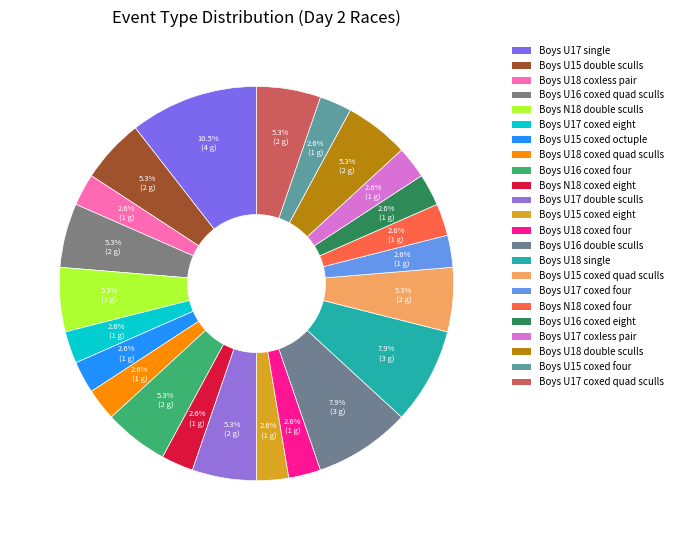

What is the smallest slice in the pie chart?

Boys U18 coxless pair